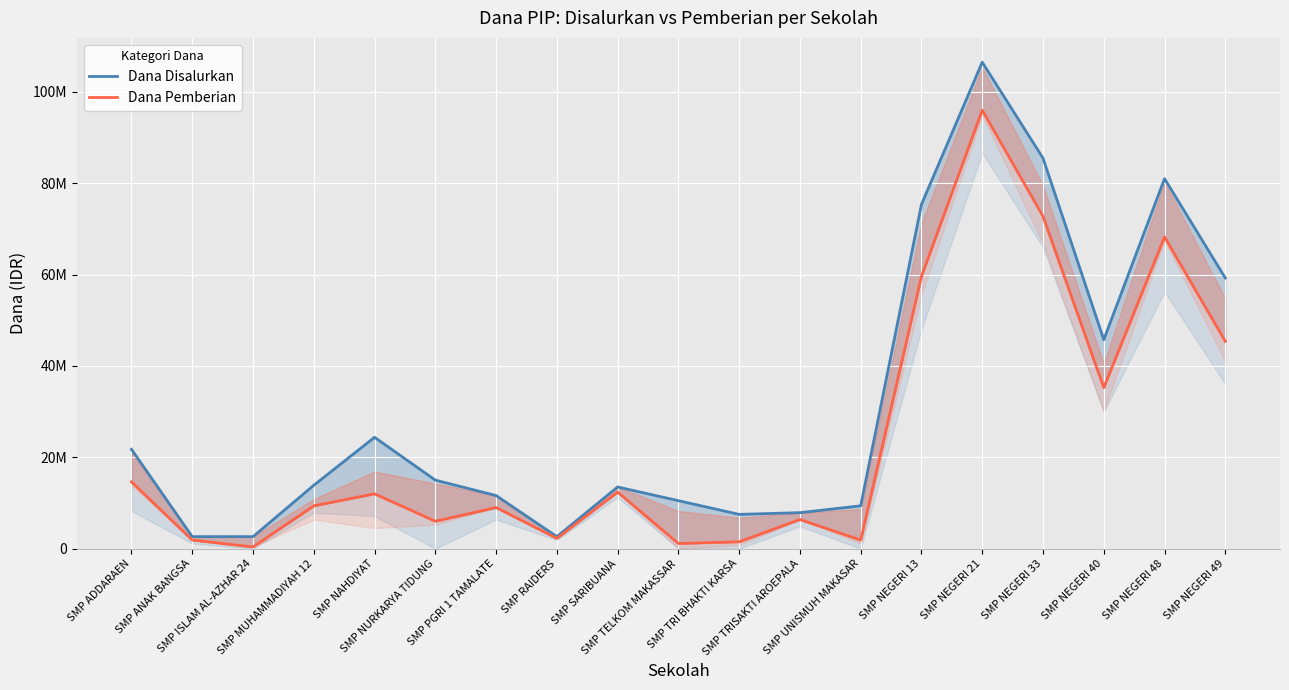

At SMP ADDARAEN, list the series in order from smallest to largest.

Dana Pemberian, Dana Disalurkan